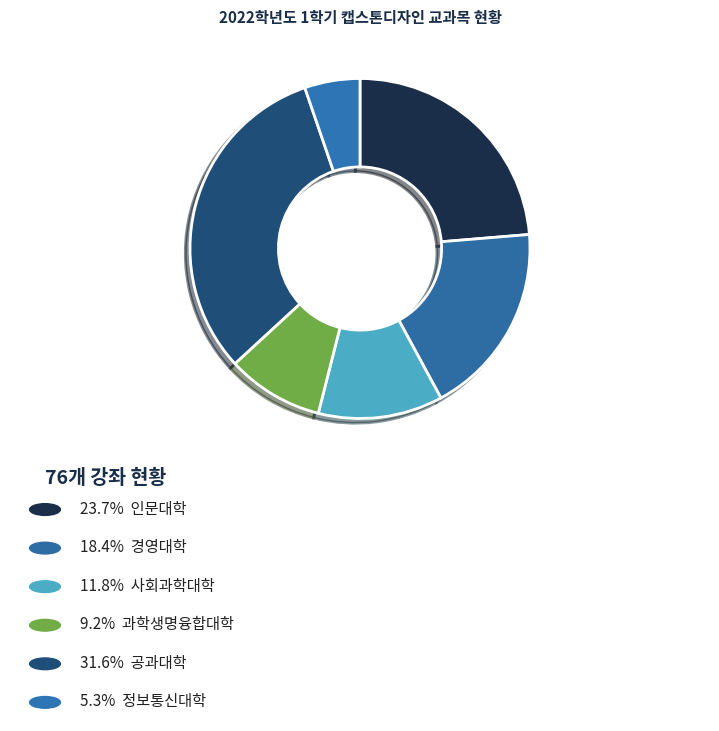

To the nearest percent, what is the difference between the largest and smallest slice percentages?

26%